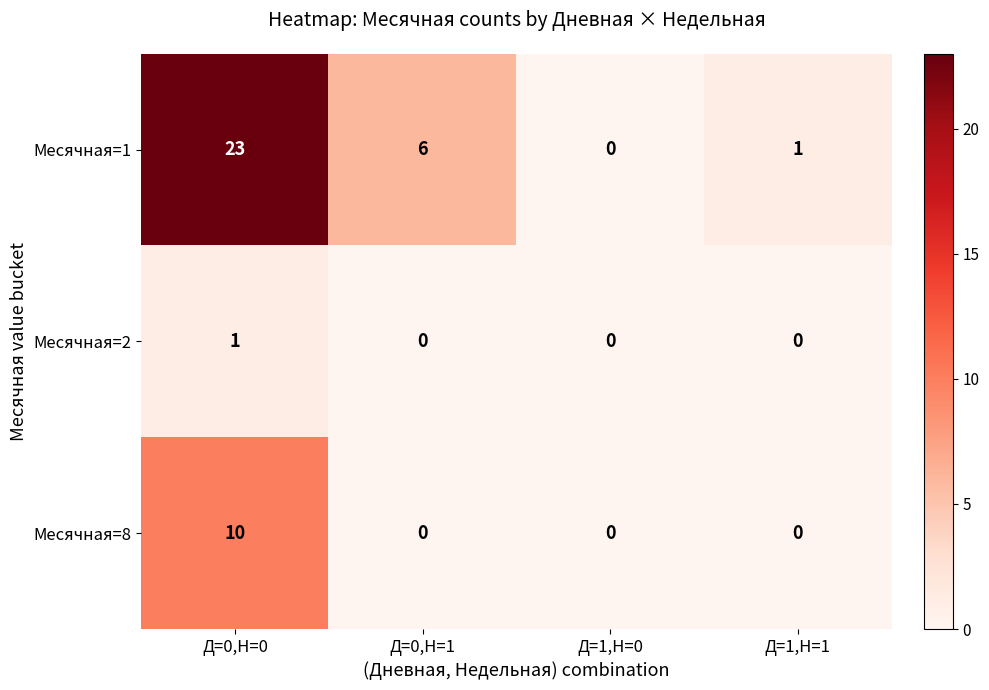

Rank the categories by Месячная=1 value from highest to lowest.

Д=0,Н=0, Д=0,Н=1, Д=1,Н=1, Д=1,Н=0